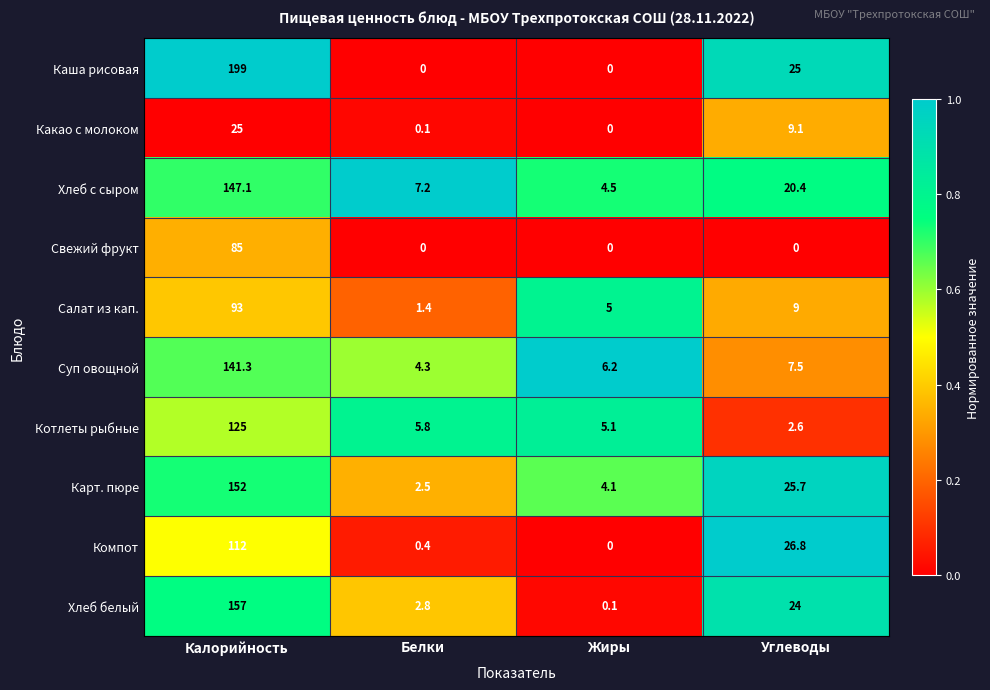

What is the total value across all series at Белки?

24.5